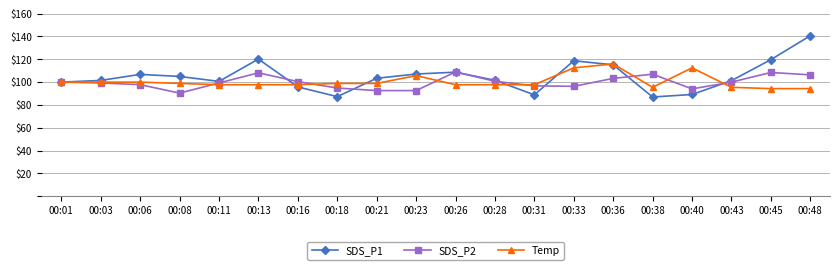

What is the approximate value of Temp at 00:03?

100.0